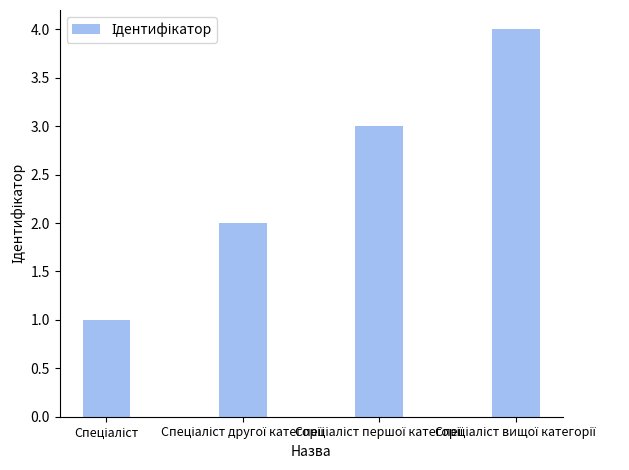

Count the values in the range 2 to 4.

3